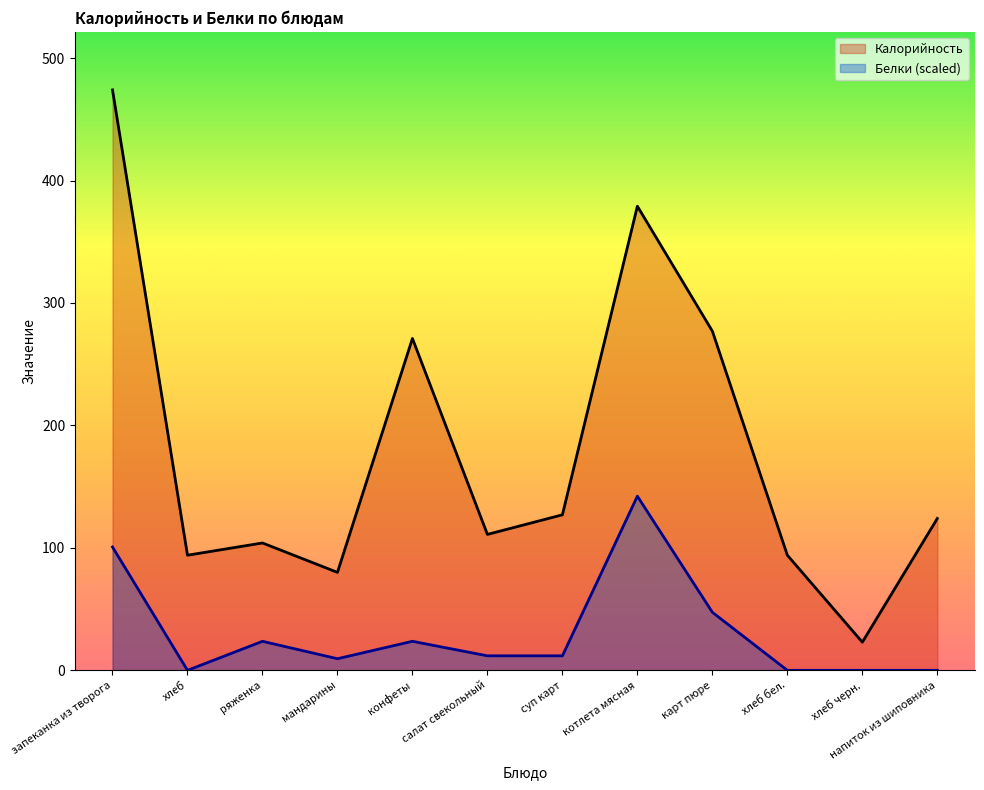

Which category has the highest value in the Белки series?

котлета мясная